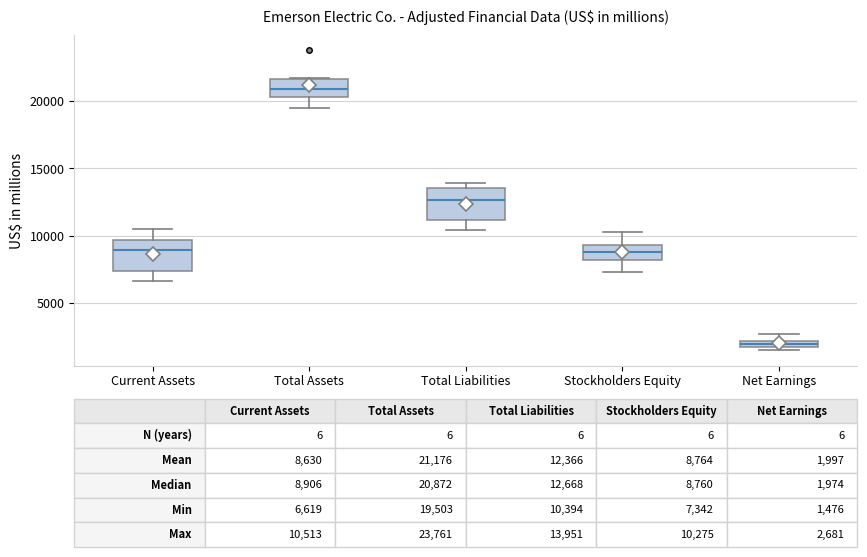

Which box's median line is the highest?

Total Assets